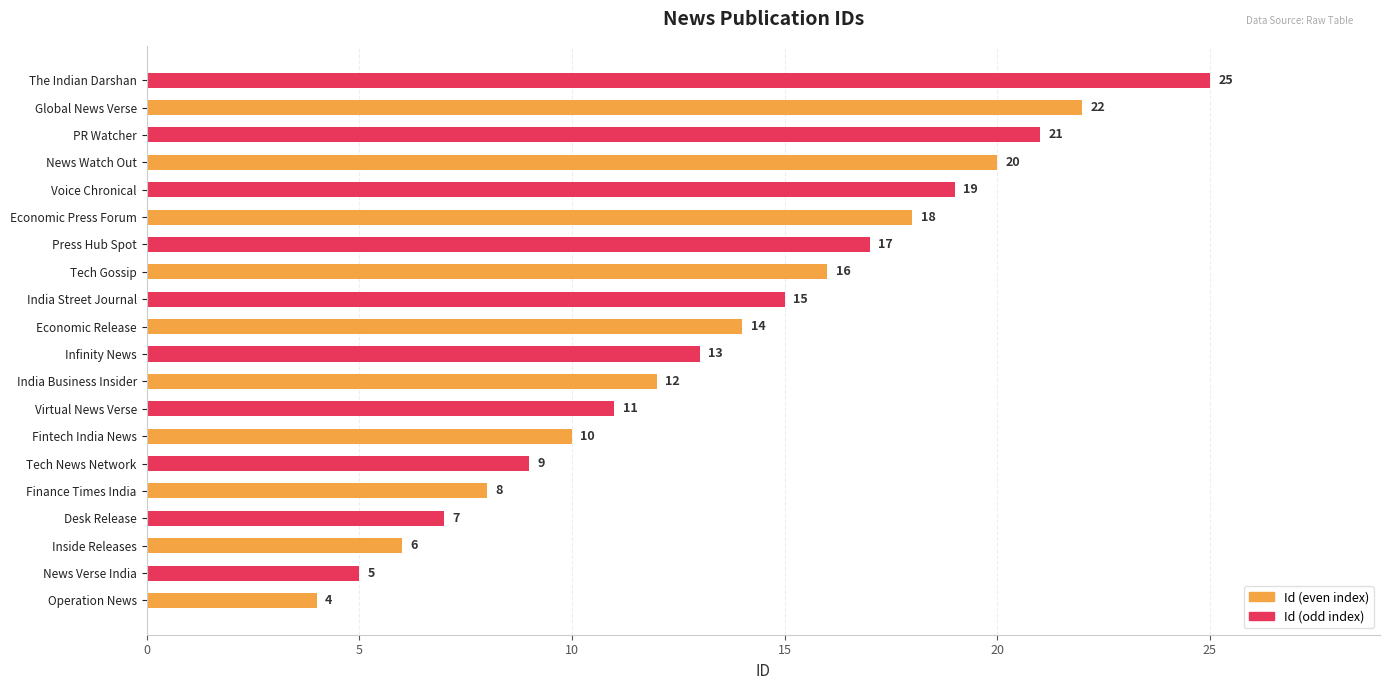

Is it true that the value at Desk Release is 2?

False